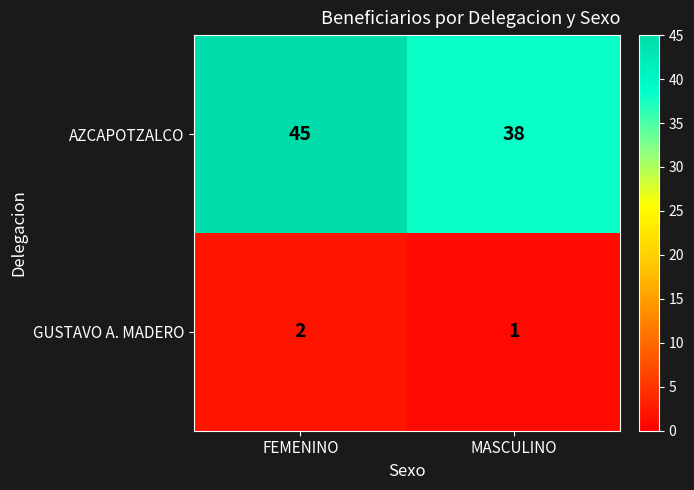

Which series has the widest spread of values?

AZCAPOTZALCO